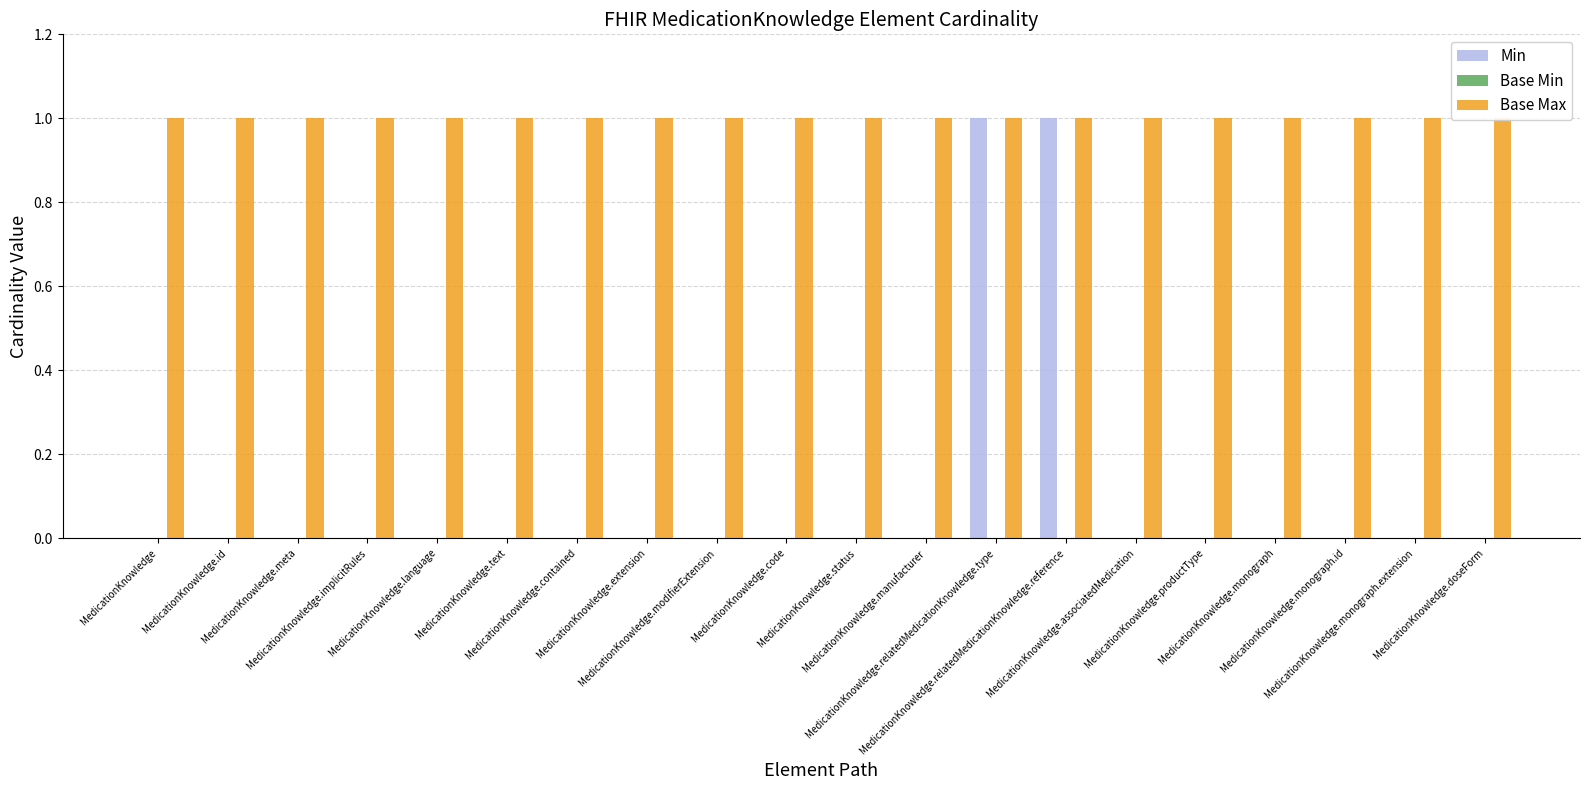

What position from the left is MedicationKnowledge.text?

6